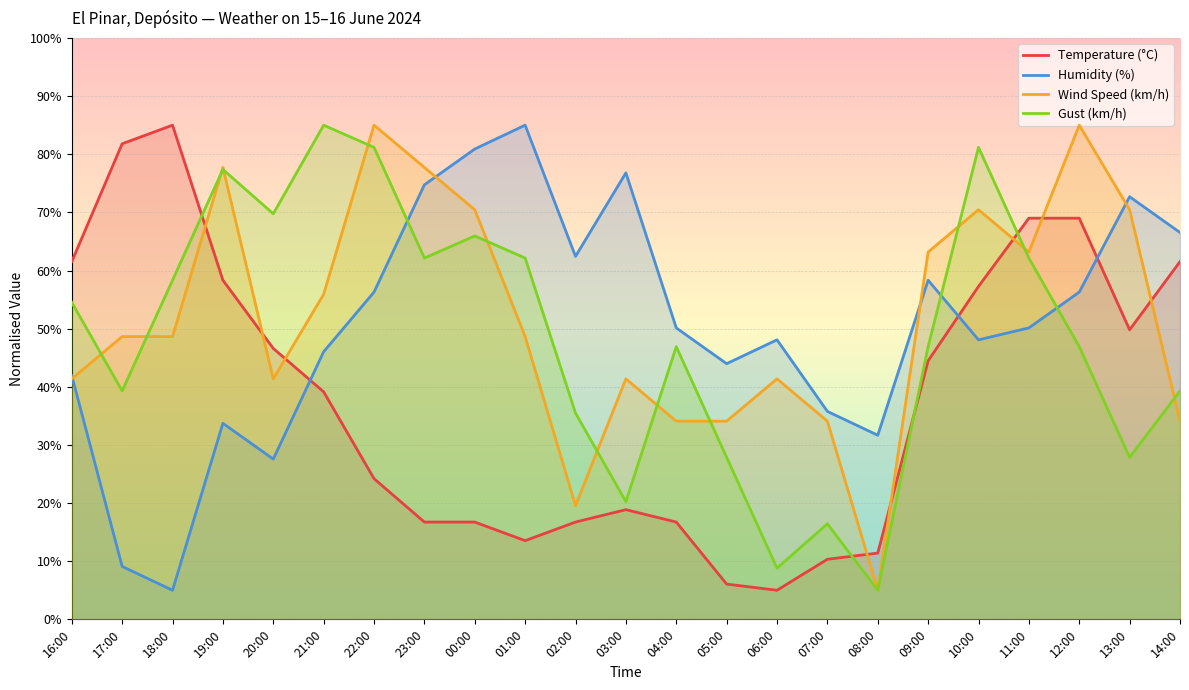

What position from the left is 21:00?

6